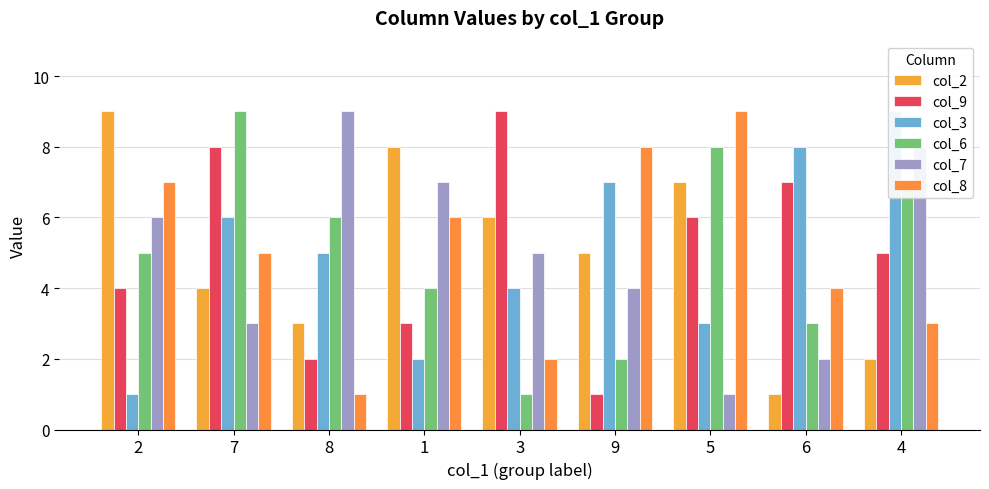

Reading left to right, list all the values displayed in this chart.

col_2: 2=9	7=4	8=3	1=8	3=6	9=5	5=7	6=1	4=2
col_9: 2=4	7=8	8=2	1=3	3=9	9=1	5=6	6=7	4=5
col_3: 2=1	7=6	8=5	1=2	3=4	9=7	5=3	6=8	4=9
col_6: 2=5	7=9	8=6	1=4	3=1	9=2	5=8	6=3	4=7
col_7: 2=6	7=3	8=9	1=7	3=5	9=4	5=1	6=2	4=8
col_8: 2=7	7=5	8=1	1=6	3=2	9=8	5=9	6=4	4=3